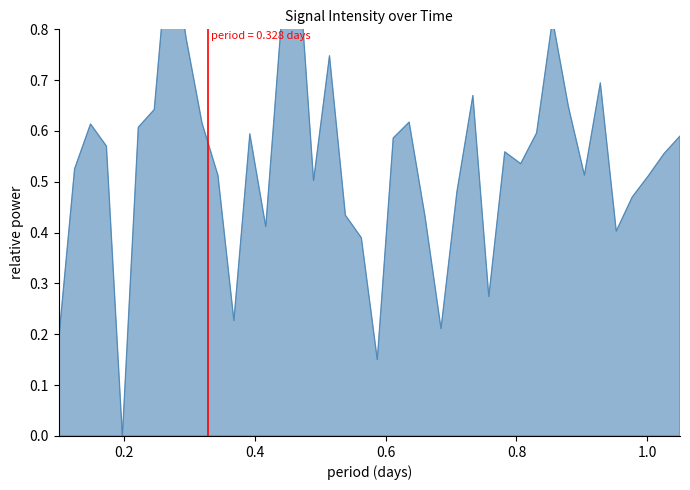

The chart shows a value of 0.2 at 32. True or false?

False